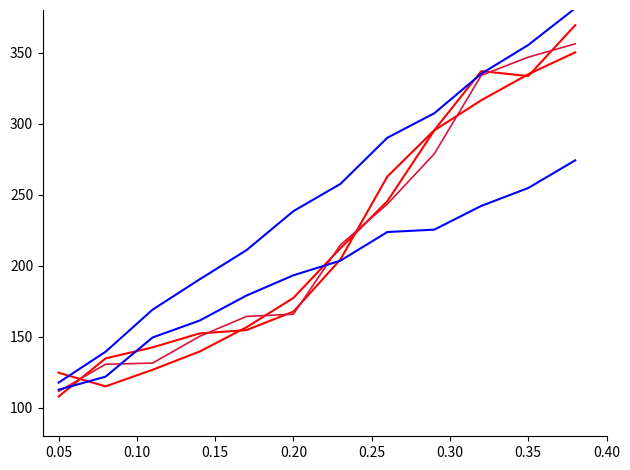

Is this an area chart (filled region under the line)?

No